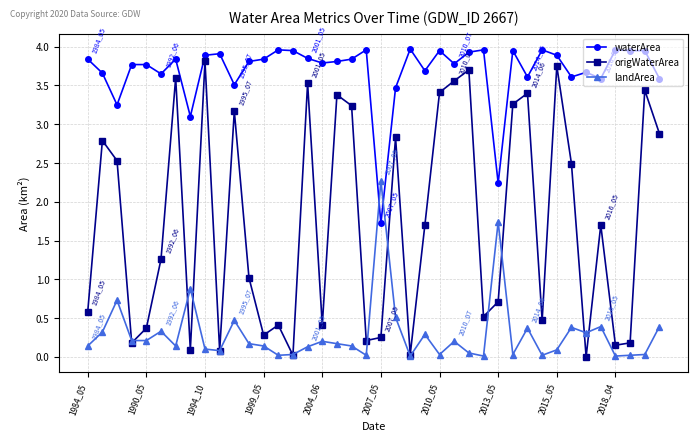

List the series in order of their overall mean, lowest first.

landArea, origWaterArea, waterArea